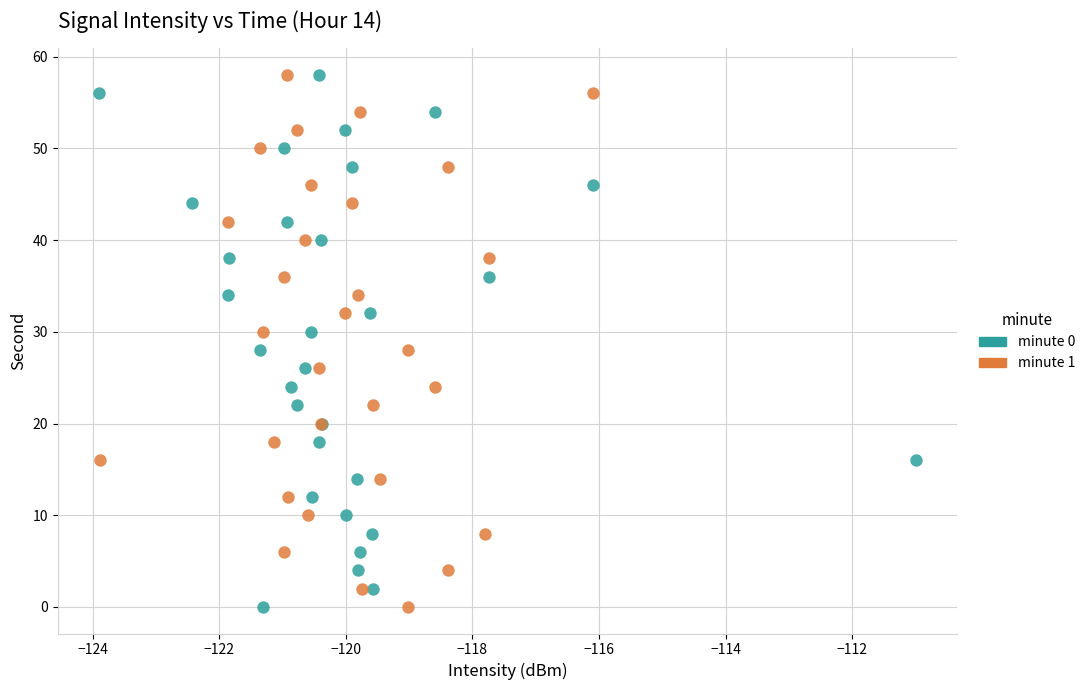

What are all the series names shown in the legend?

minute 0, minute 1